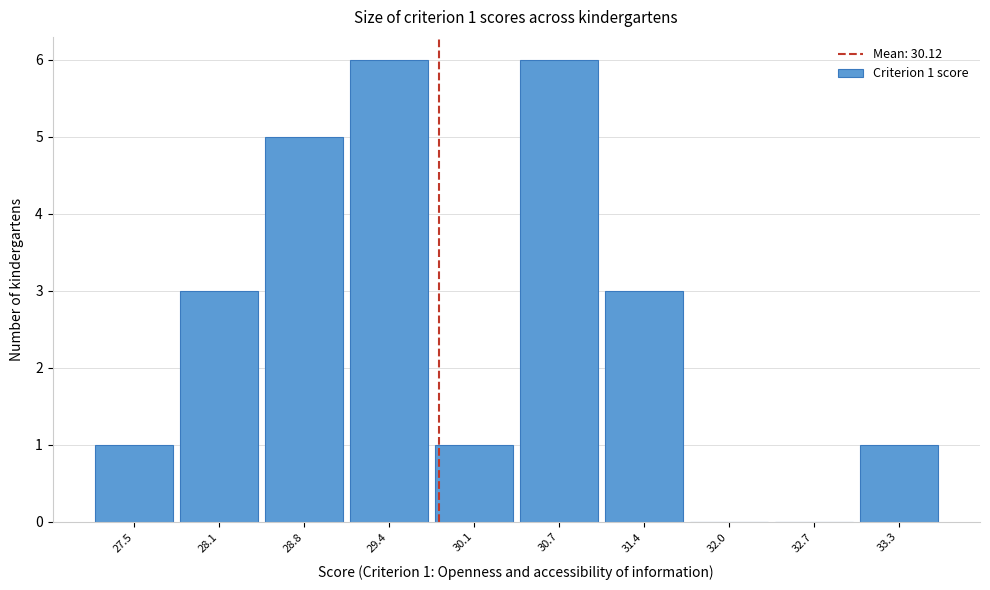

Reading left to right, transcribe all the data shown in this chart.

27.5=1	28.1=3	28.8=5	29.4=6	30.1=1	30.7=6	31.4=3	32.0=0	32.7=0	33.3=1